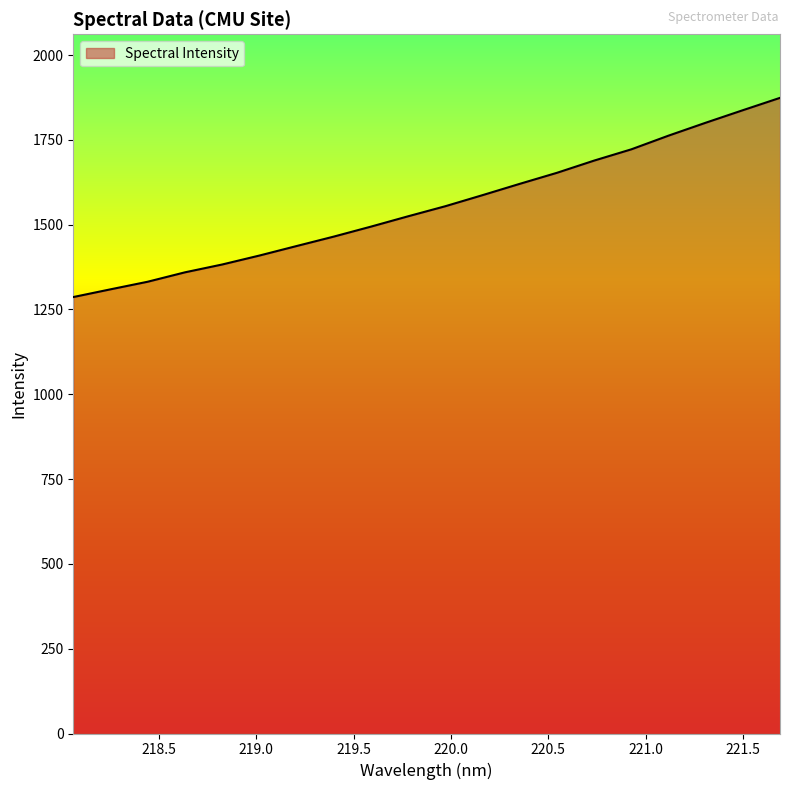

What is the smallest value displayed?

1286.6